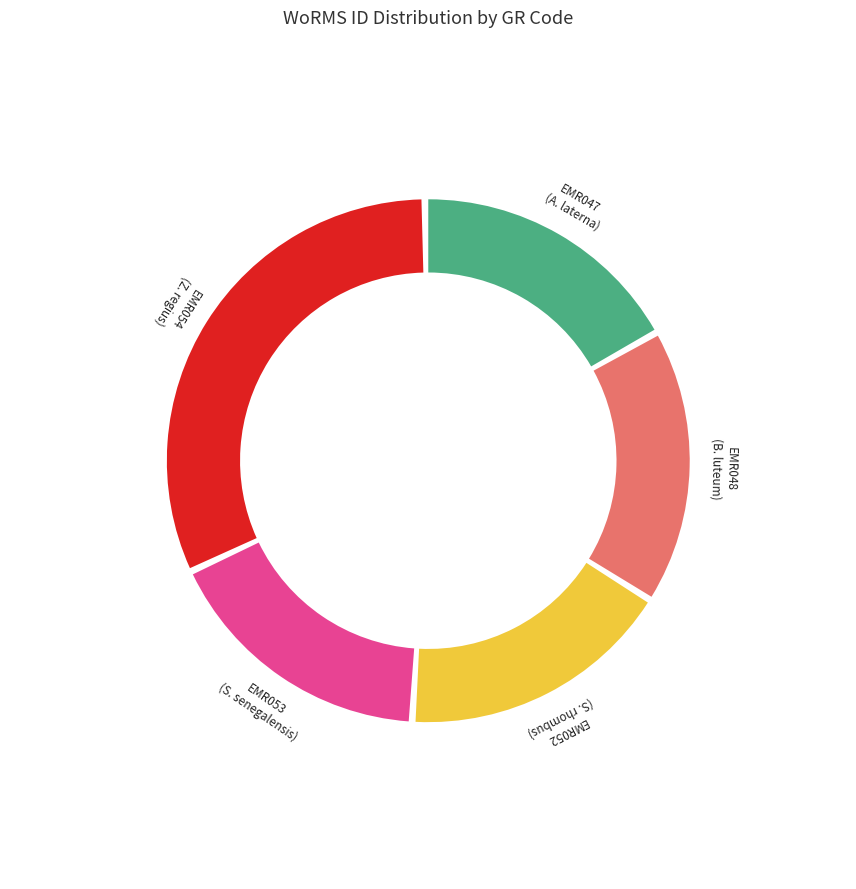

What is the largest slice in the pie chart?

EMR054